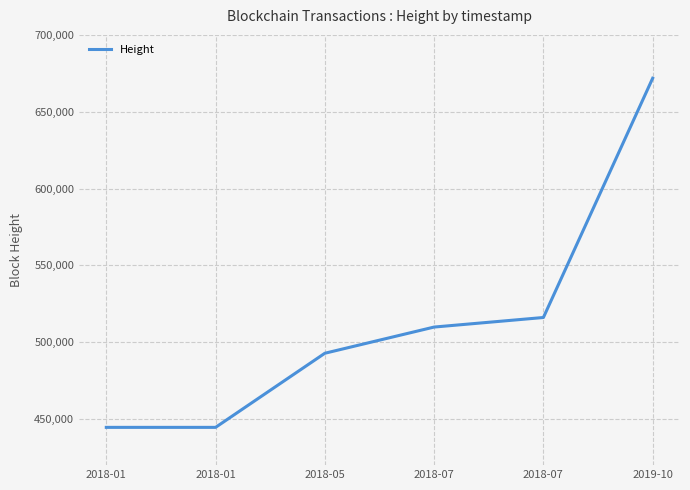

How many categories are shown in the chart?

6